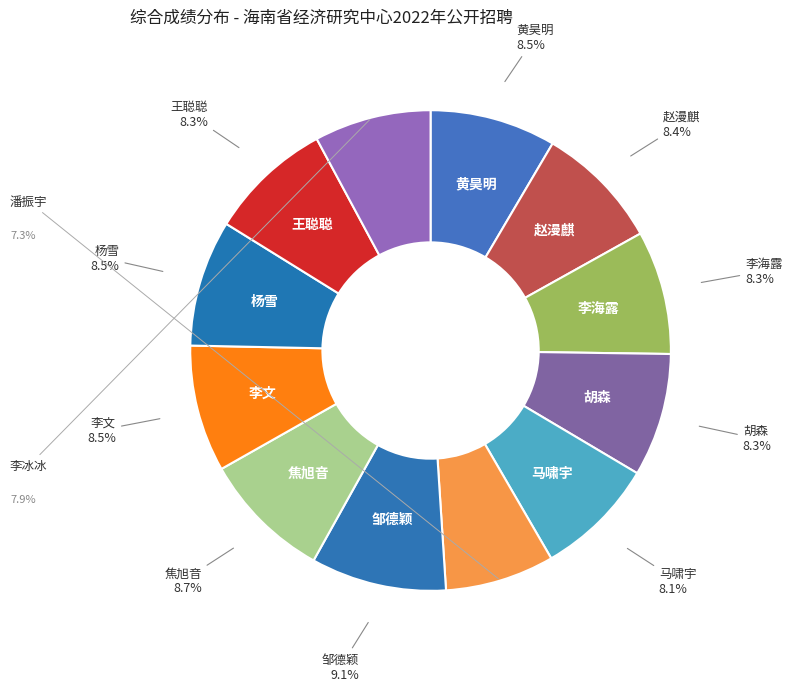

To the nearest percent, what is the difference between the largest and smallest slice percentages?

2%